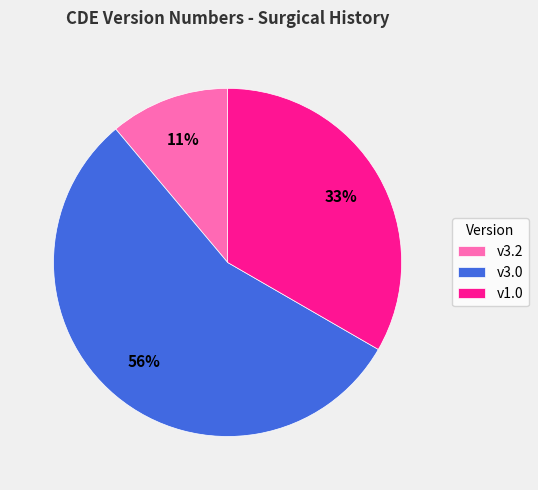

Do v3.0 and v3.2 together represent more than half of the pie?

Yes